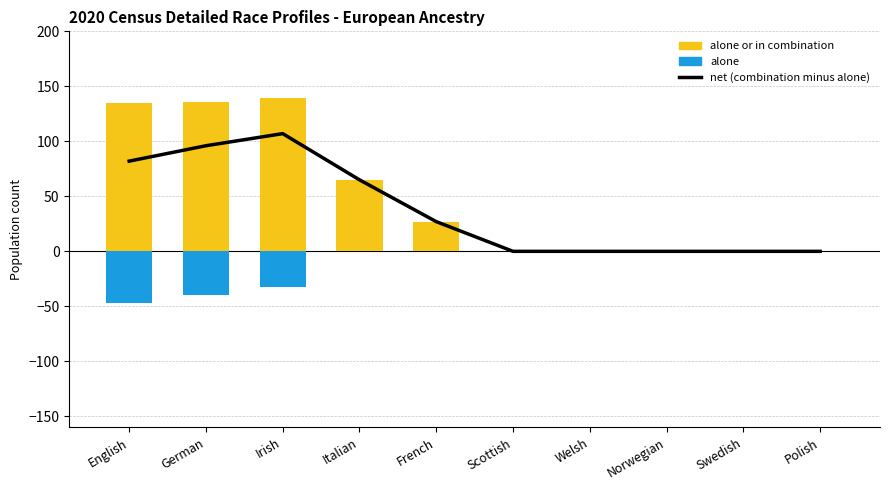

Where does the alone or in combination series first go above 27?

English